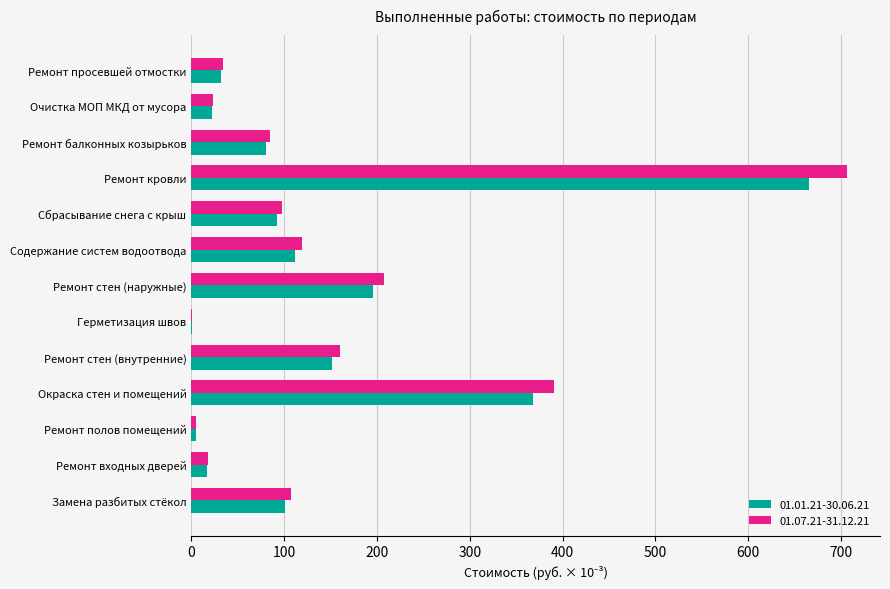

At which category is the sum across all series the highest?

Ремонт кровли